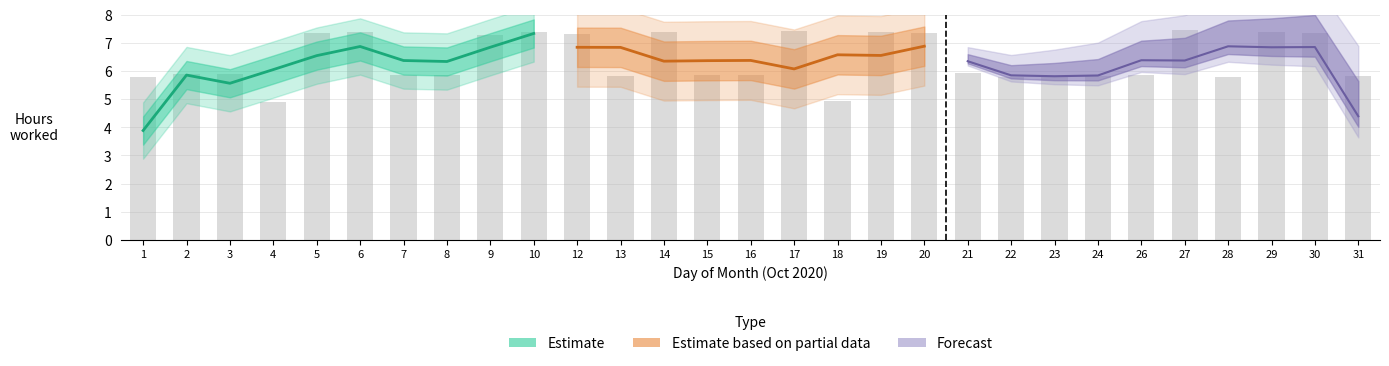

Rank the categories by value from lowest to highest.

4, 18, 1, 22, 28, 13, 31, 23, 24, 15, 8, 26, 7, 16, 2, 3, 21, 9, 12, 20, 5, 30, 29, 14, 19, 10, 6, 17, 27